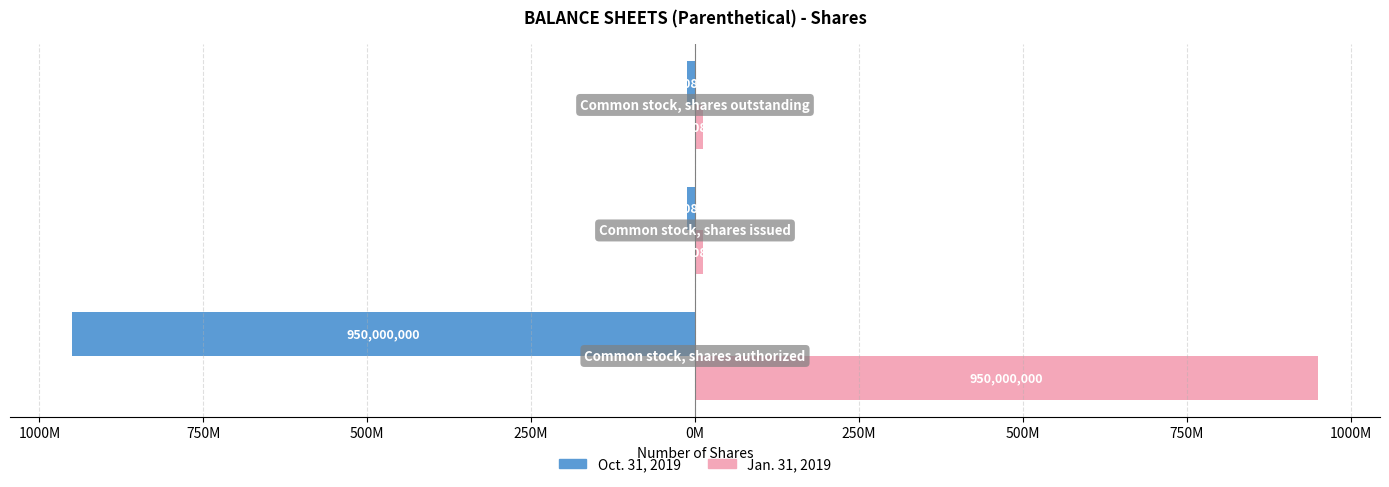

What are all the series names shown in the legend?

Oct. 31, 2019, Jan. 31, 2019